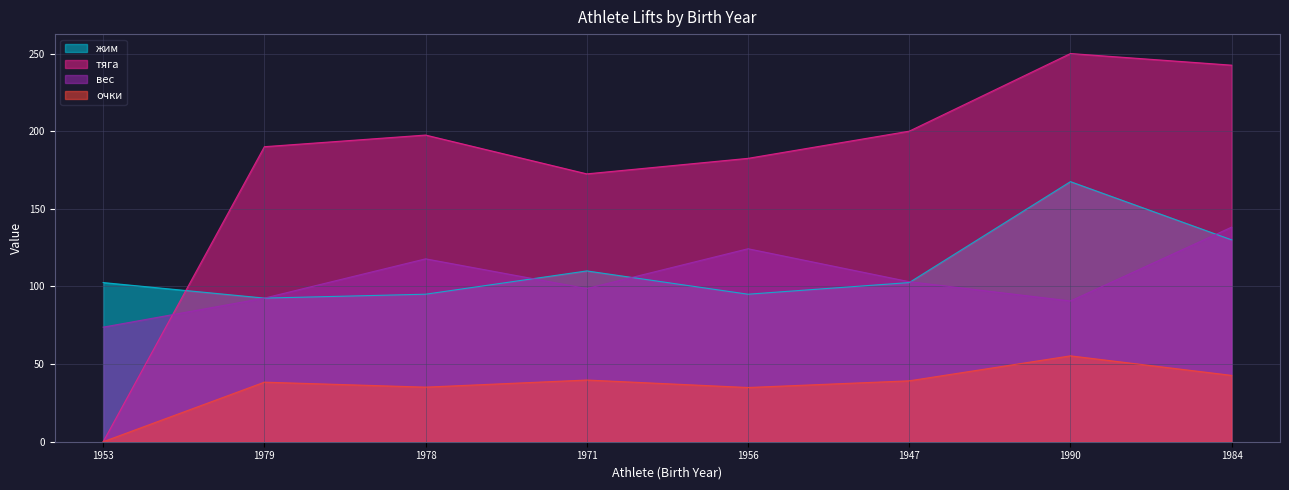

At which label is тяга closest to 125?

1971